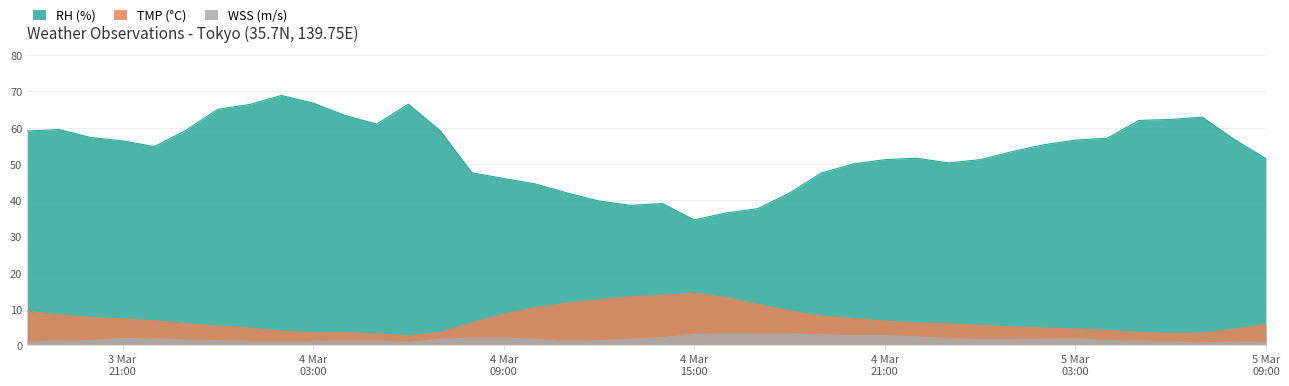

Which category has the highest value in the RH series?

2024/03/04 02:00